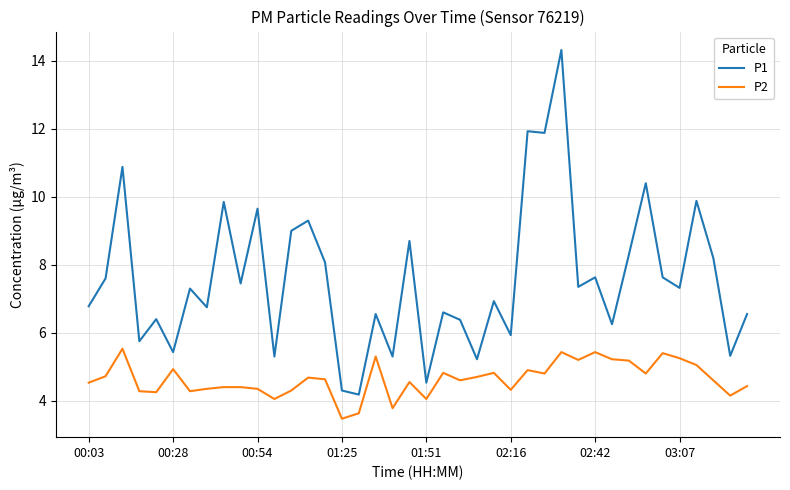

True or false: P1 and P2 intersect in this chart.

False